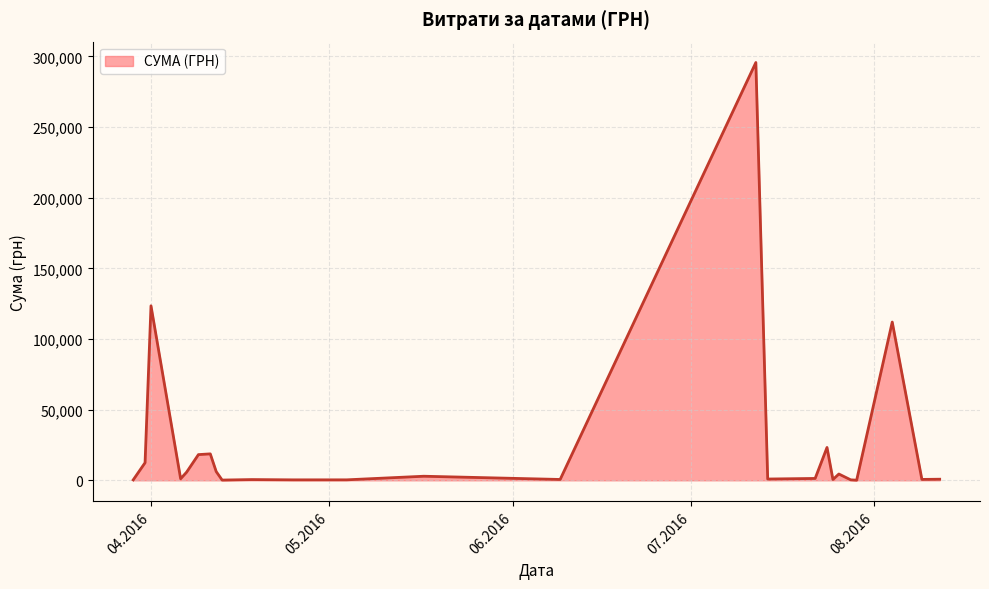

What is the difference between the maximum and minimum values?

295540.8